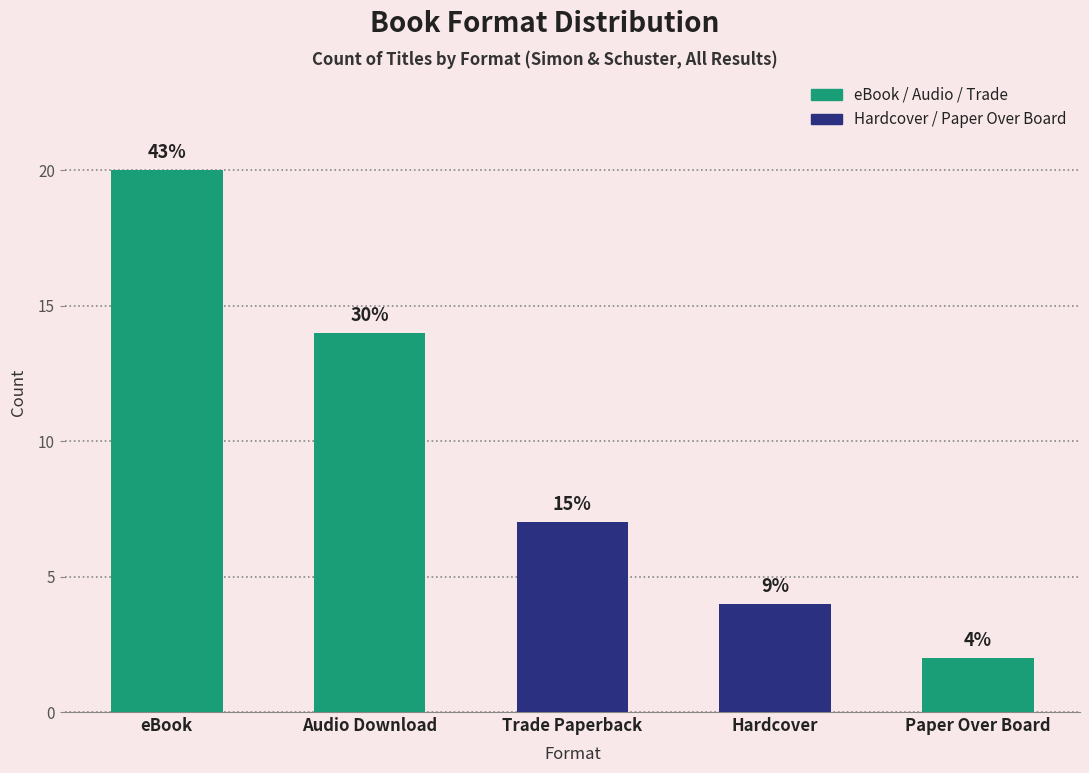

The chart shows a value of 7 at Hardcover. True or false?

False